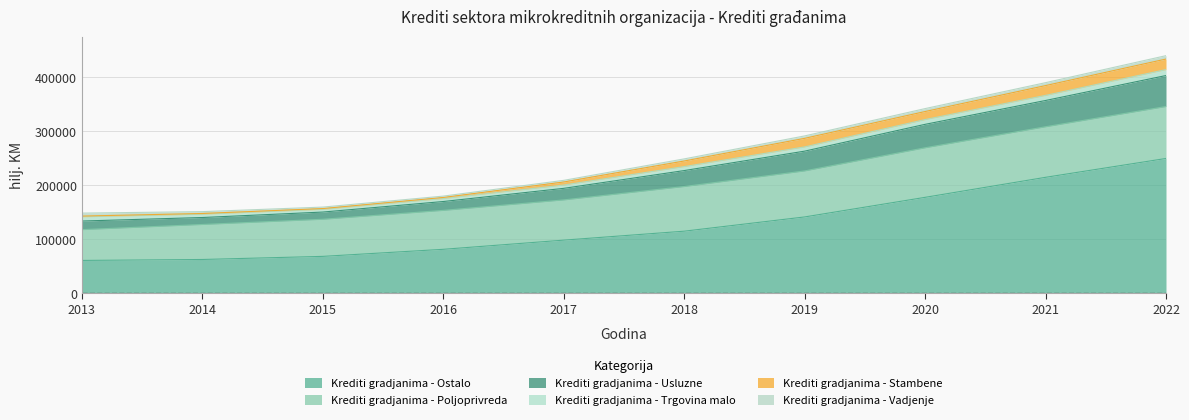

What is the approximate value of Krediti gradjanima - Stambene at 5, to the nearest 10?

10340